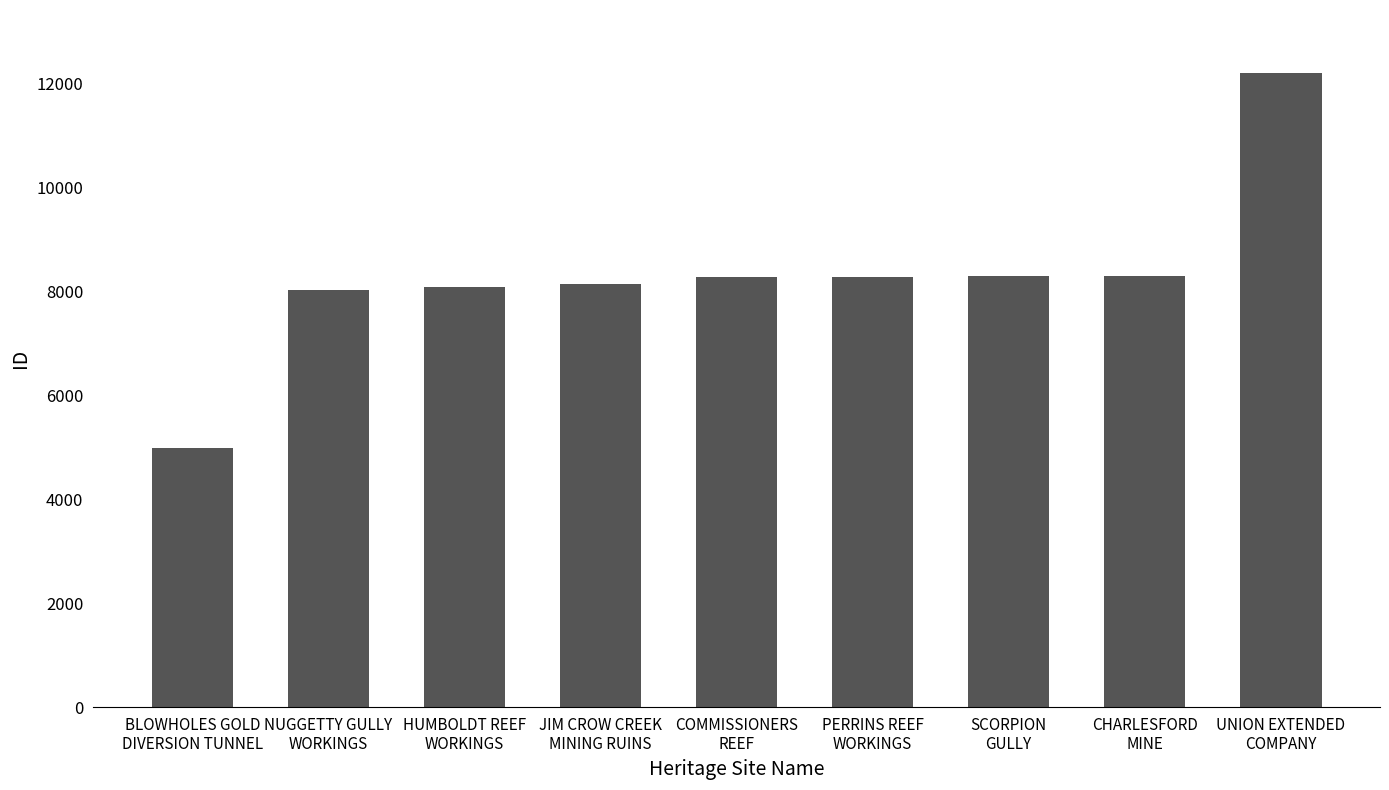

What is the difference between the maximum and minimum values?

7208